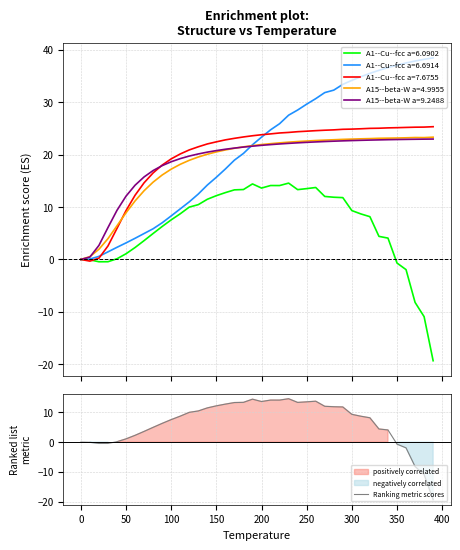

How many values are below 8?

18